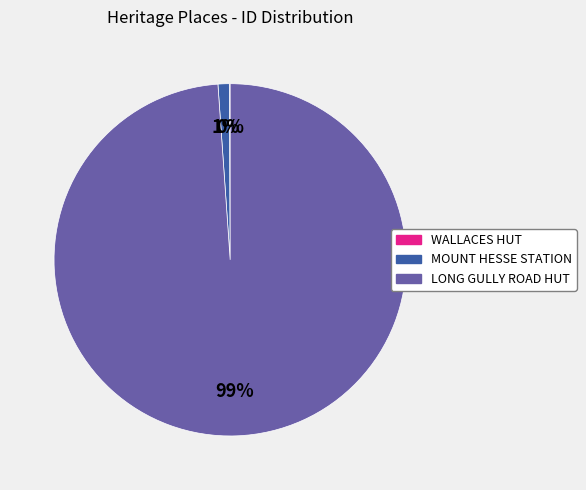

Which slice is the largest?

LONG GULLY ROAD HUT